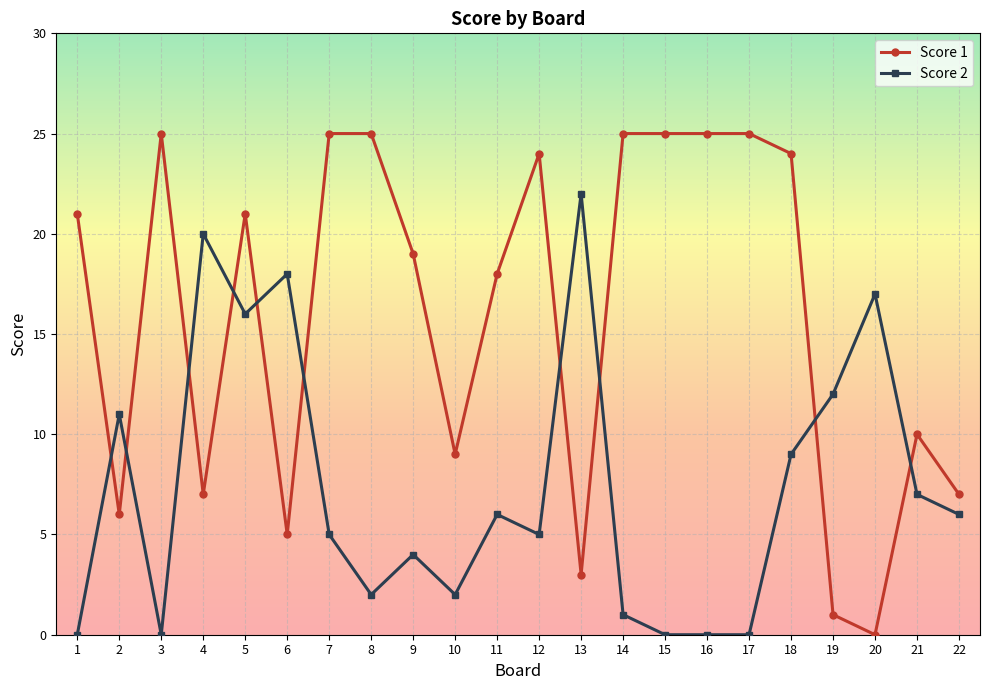

What is the value of the Score 1 point at the 8th from the left?

25